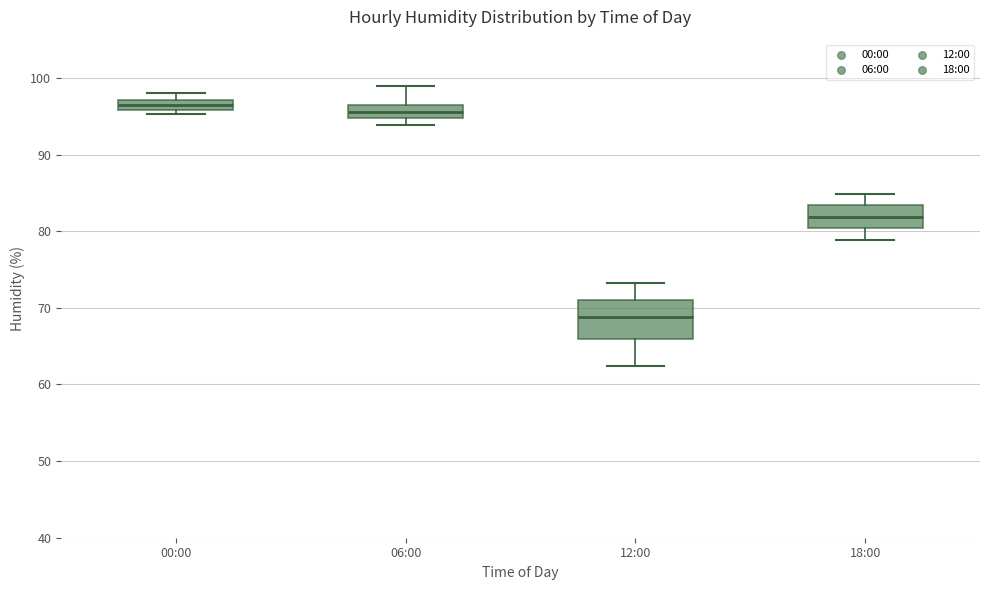

Comparing the boxes themselves (not the whiskers), which one is the tallest?

12:00